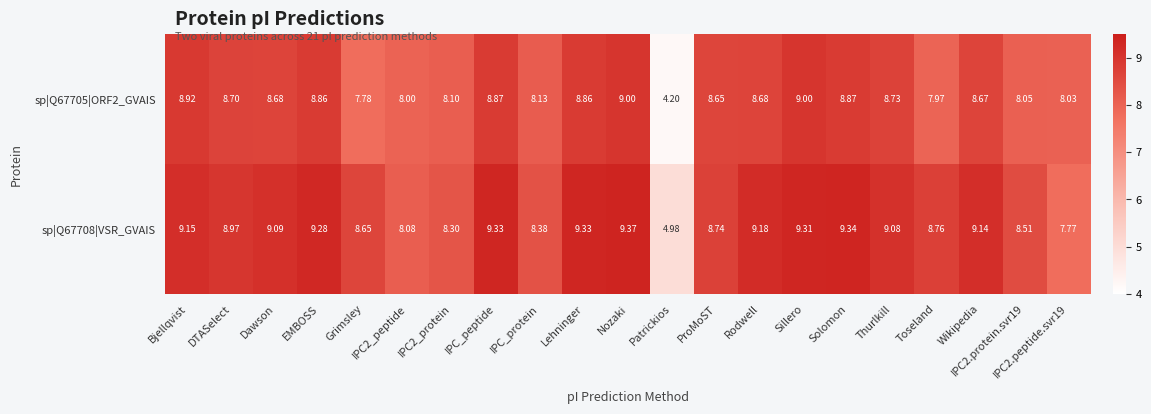

Rank the series by their maximum value, from lowest to highest.

sp|Q67705|ORF2_GVAIS, sp|Q67708|VSR_GVAIS